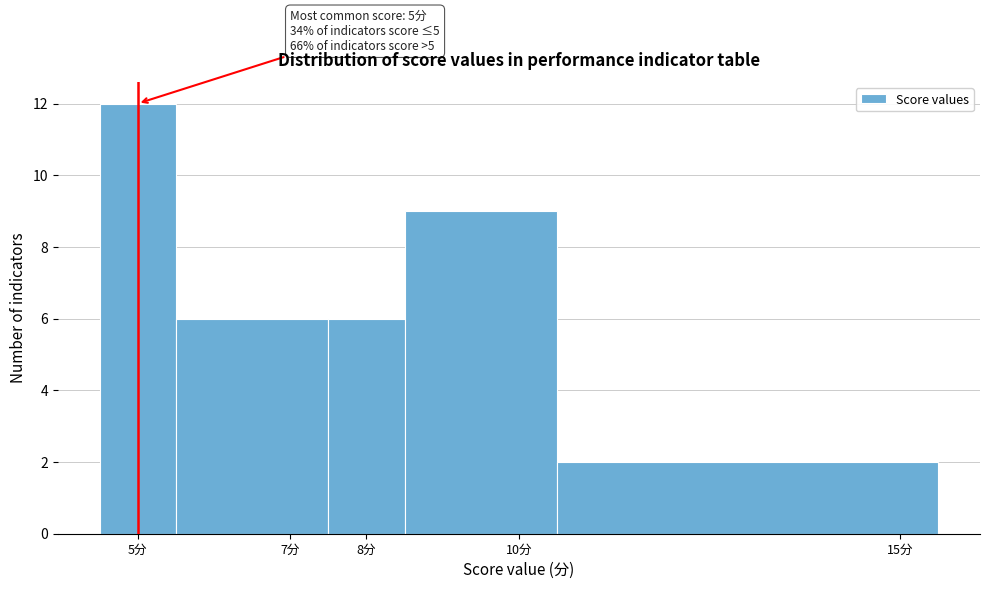

Over which range of the x-axis is the bar tallest?

4.5 to 5.5